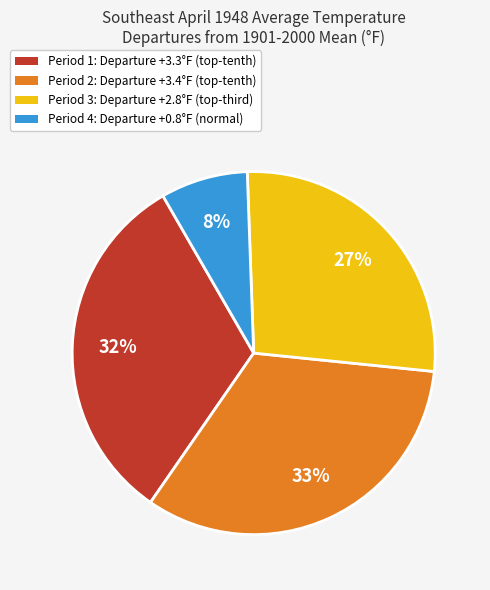

To the nearest percent, what portion does Period 4: Departure +0.8°F (normal) represent?

8%